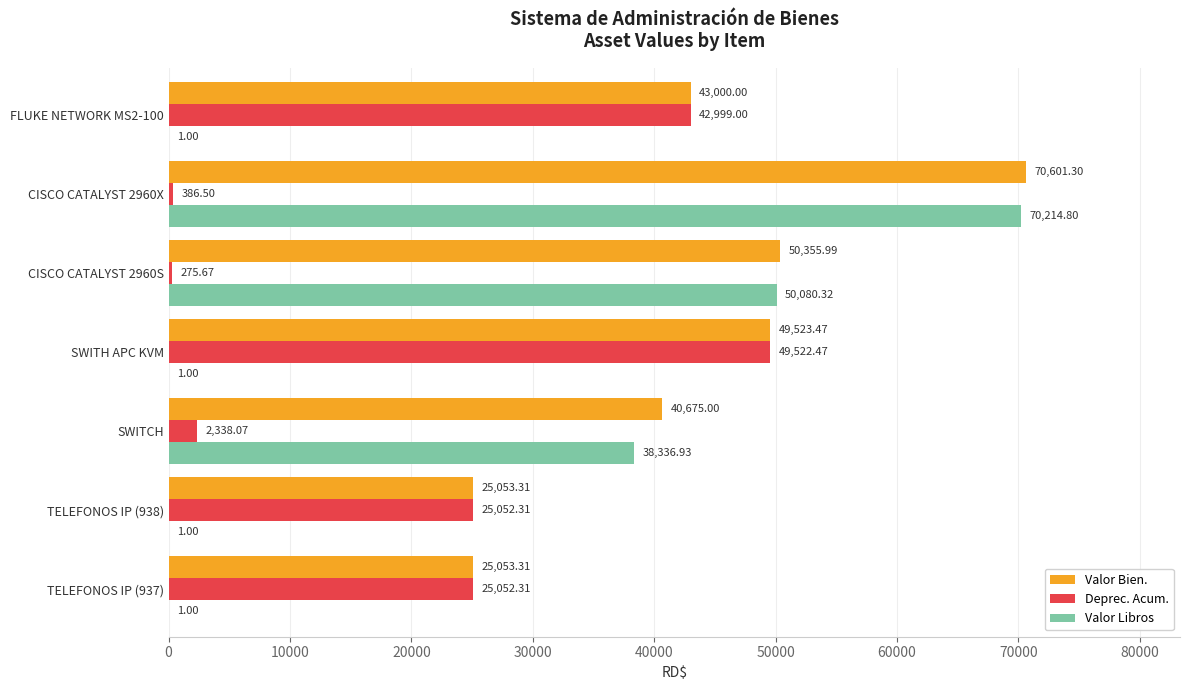

Which series changed the most between SWITH APC KVM and CISCO CATALYST 2960X?

Valor Libros